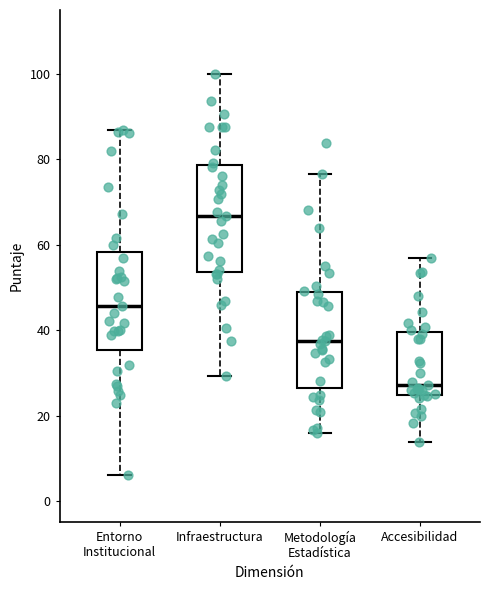

Reading left to right, transcribe this box plot: for each box, give where its median line is, the range the box spans, and where its two whiskers end, as read against the y-axis. The values are not printed on the chart, so give them approximately, as read against the axis.

Entorno Institucional: median 46, box 36 to 58, whiskers 6 to 86
Infraestructura: median 66, box 54 to 78, whiskers 30 to 100
Metodología Estadística: median 38, box 26 to 48, whiskers 16 to 76
Accesibilidad: median 28, box 24 to 40, whiskers 14 to 56